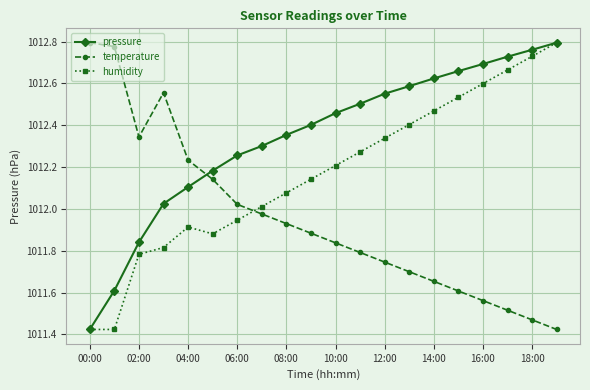

What are all the series names shown in the legend?

pressure, temperature, humidity